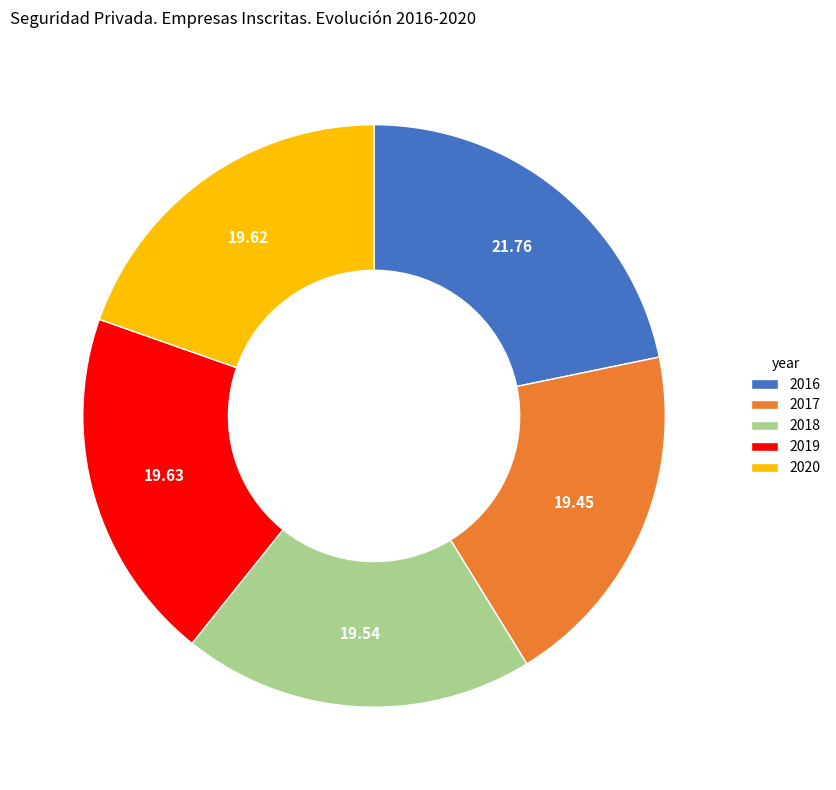

Is the sum of 2020 and 2018 greater than half?

No